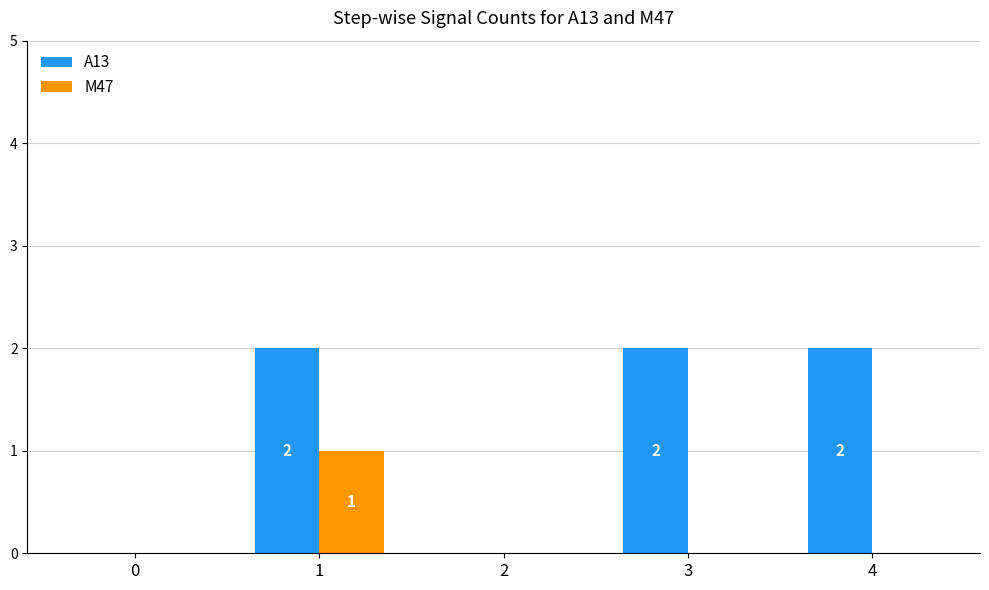

Is the value of M47 at 3 greater than the value of A13 at 3?

No